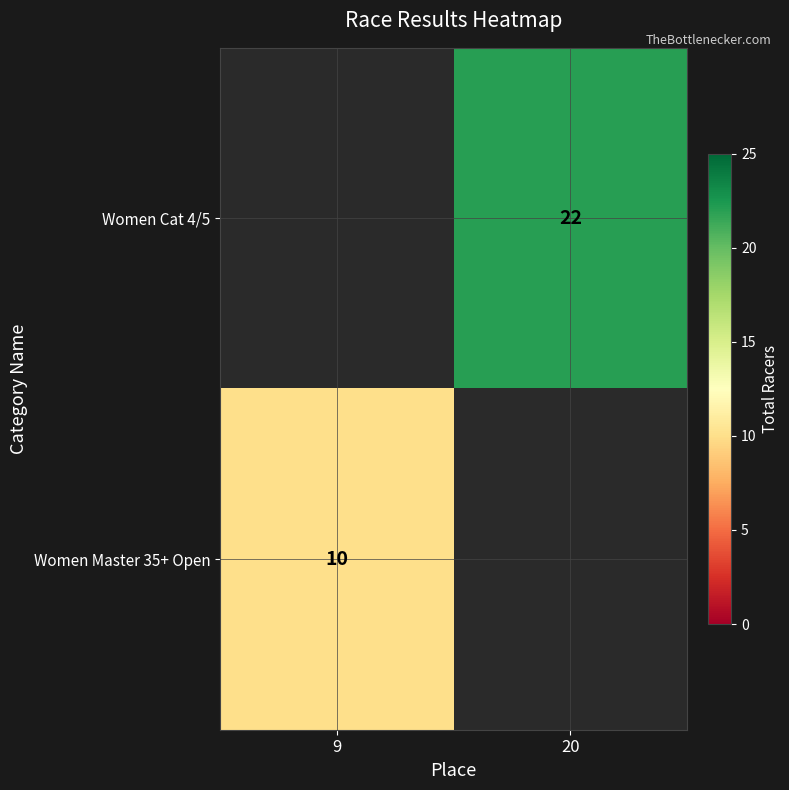

Which category has the highest value across all series?

20